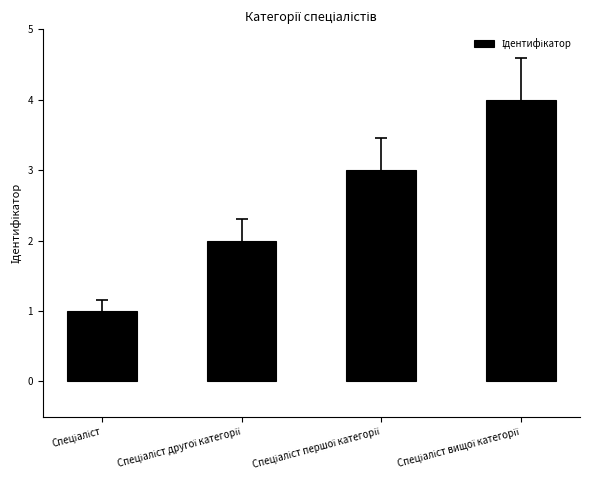

What is the sum of all values?

10